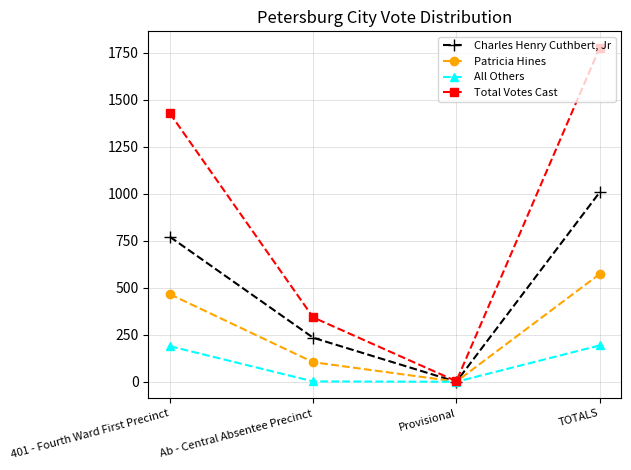

True or false: Total Votes Cast has a value of 343 at Ab - Central Absentee Precinct.

True